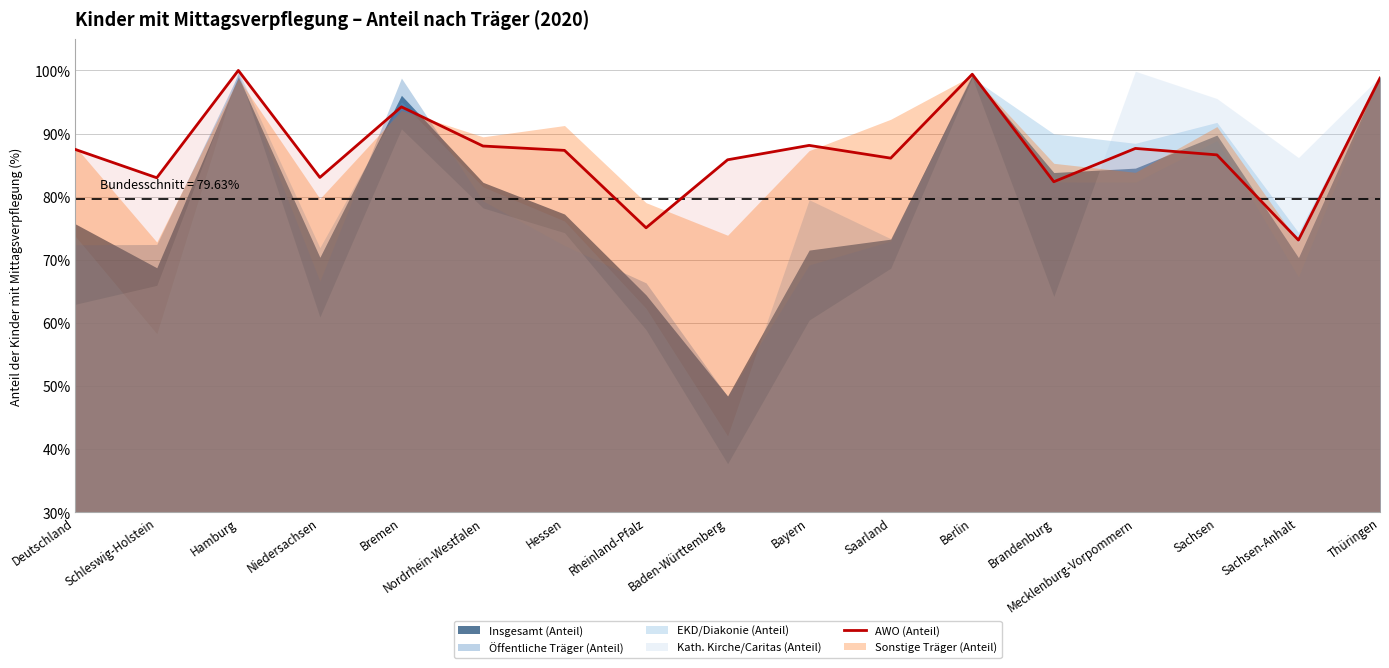

Reading right to left, what are all the values shown in this chart?

Thüringen=98.8	Sachsen-Anhalt=73.1	Sachsen=86.6	Mecklenburg-Vorpommern=87.6	Brandenburg=82.4	Berlin=99.4	Saarland=86.1	Bayern=88.1	Baden-Württemberg=85.8	Rheinland-Pfalz=75.1	Hessen=87.3	Nordrhein-Westfalen=88.0	Bremen=94.2	Niedersachsen=83.0	Hamburg=100.0	Schleswig-Holstein=83.0	Deutschland=87.5